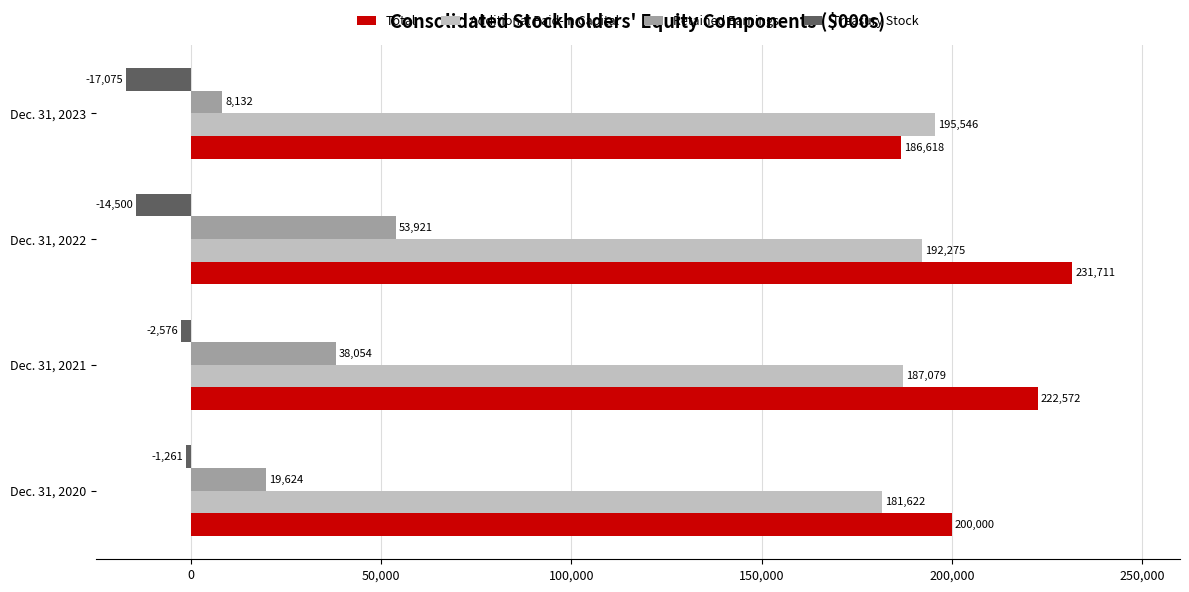

How many categories are shown in the chart?

4